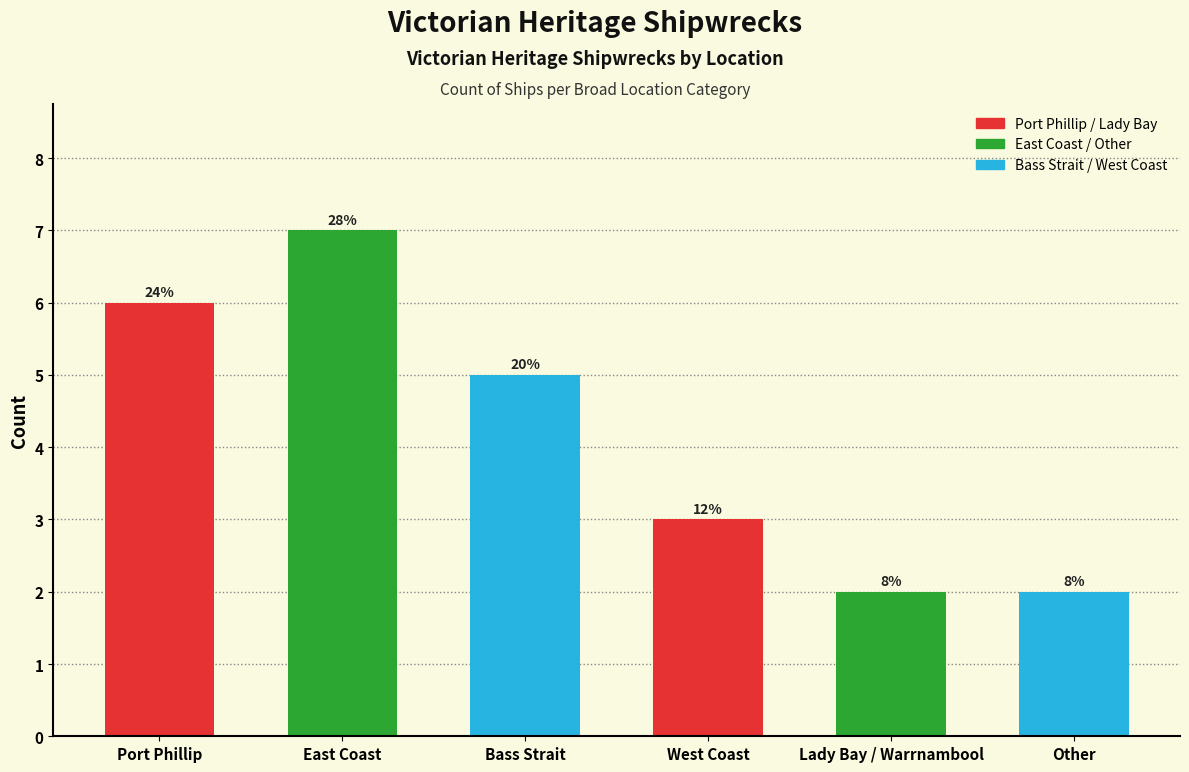

Rank the categories by value from highest to lowest.

East Coast, Port Phillip, Bass Strait, West Coast, Lady Bay / Warrnambool, Other